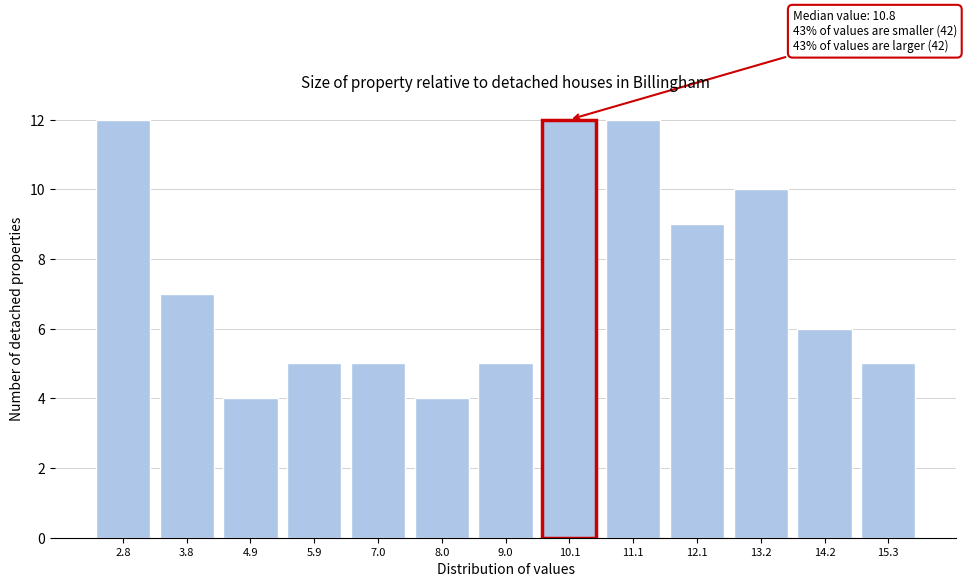

Reading right to left, extract all data points from this chart.

5	6	10	9	12	12	5	4	5	5	4	7	12